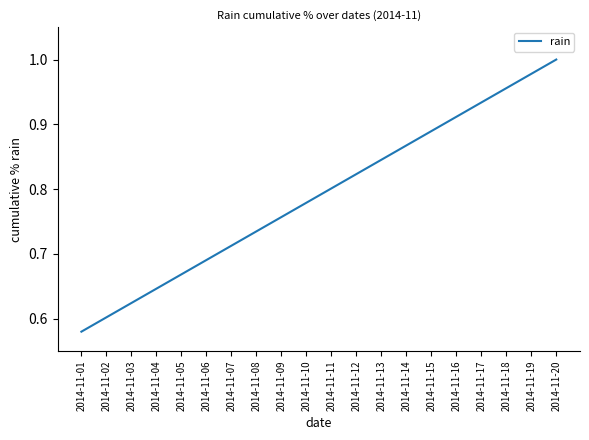

True or false: the data shows 1.2 at 2014-11-11.

False